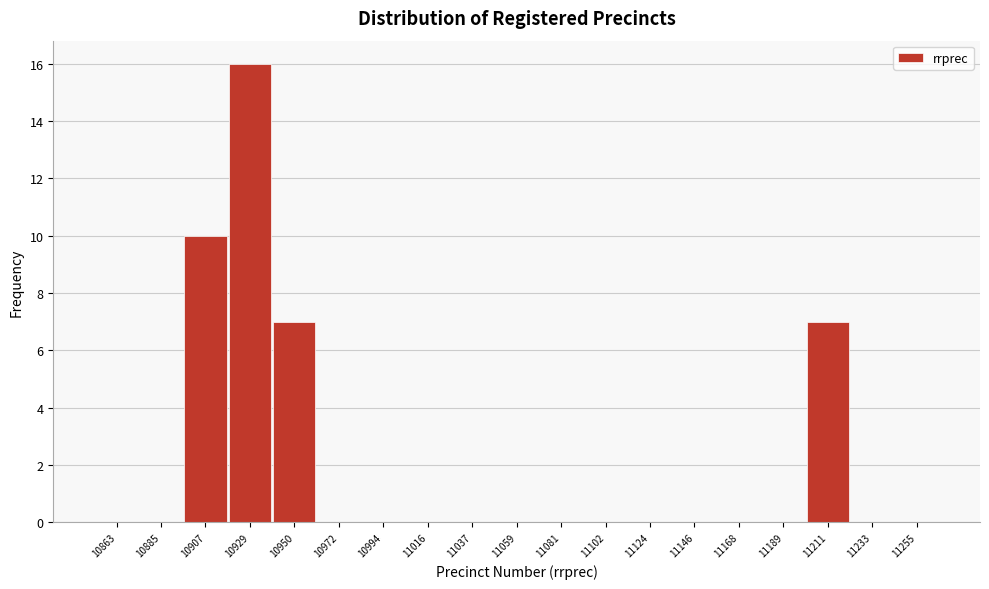

Over which range of the x-axis is the bar tallest?

10920 to 10940